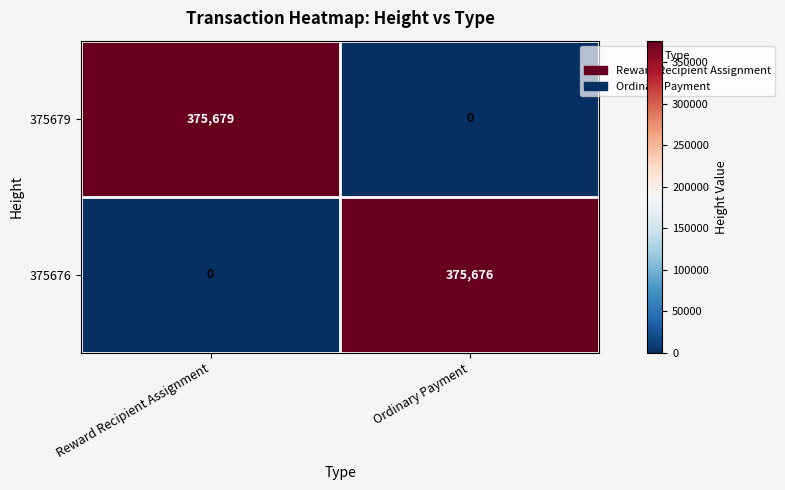

Which label corresponds to the largest value in the chart?

Reward Recipient Assignment